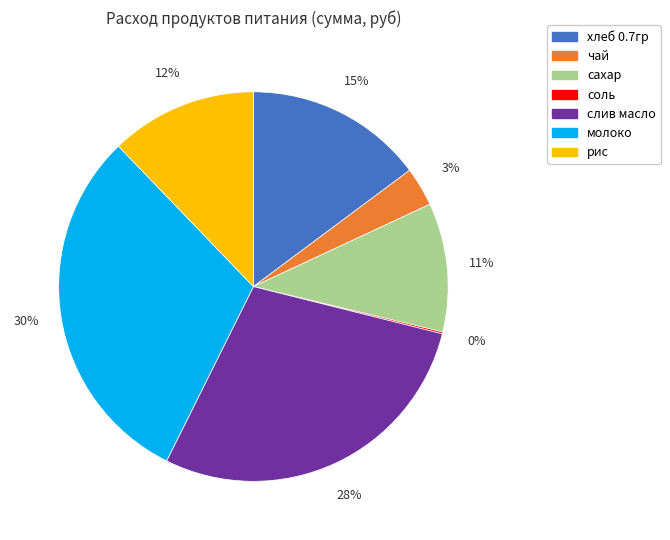

Is there a majority slice in this chart?

No